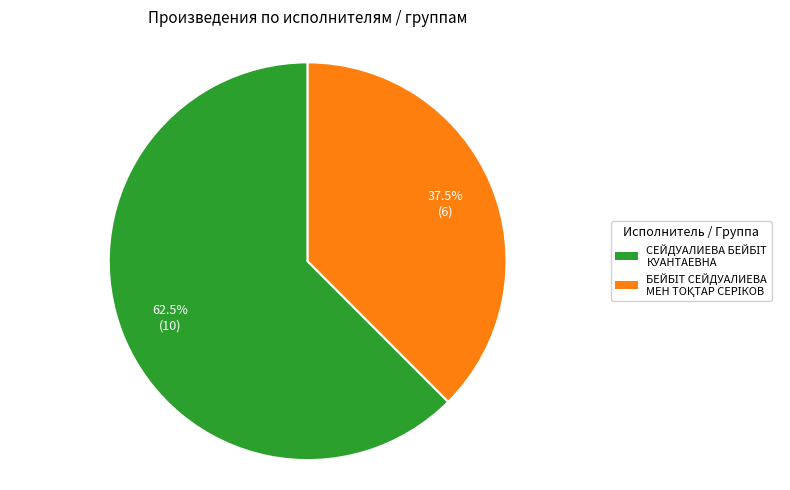

Is there any slice that represents more than half of the pie?

Yes